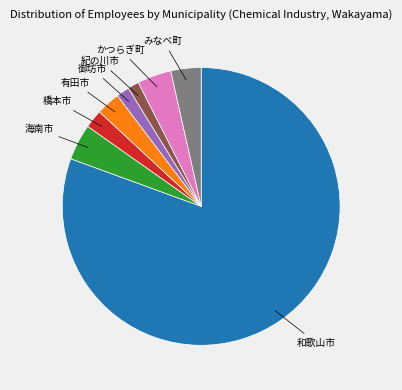

Is there a majority slice in this chart?

Yes